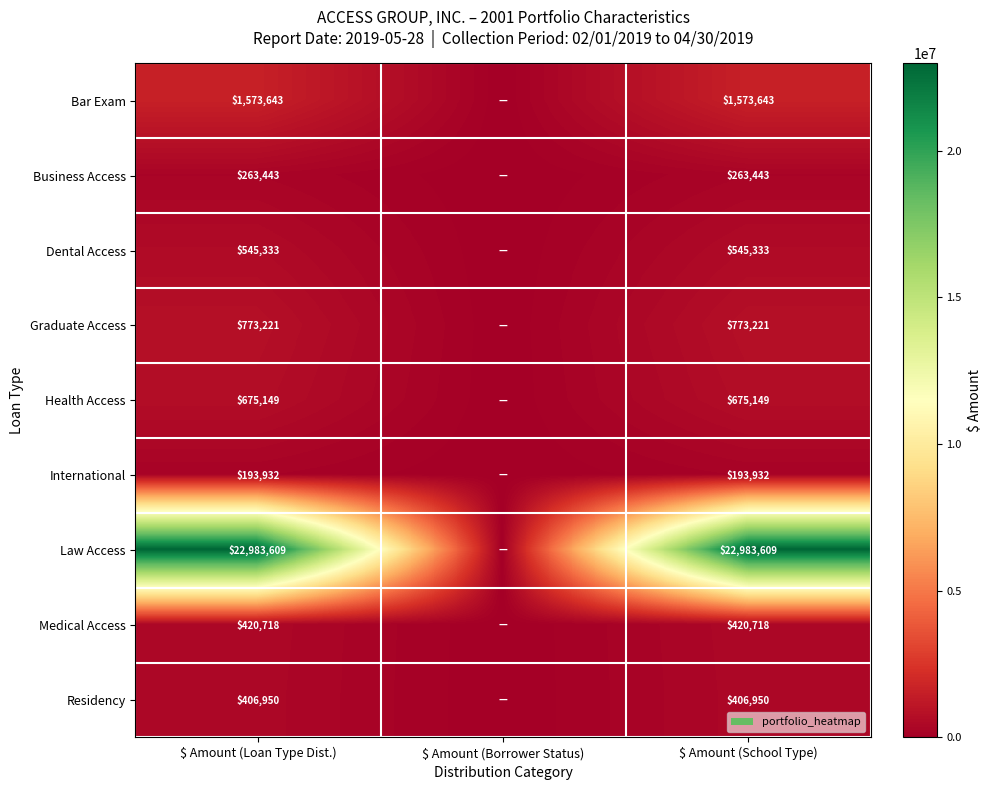

Rank the series at $ Amount (School Type) from lowest to highest value.

International, Business Access, Residency, Medical Access, Dental Access, Health Access, Graduate Access, Bar Exam, Law Access